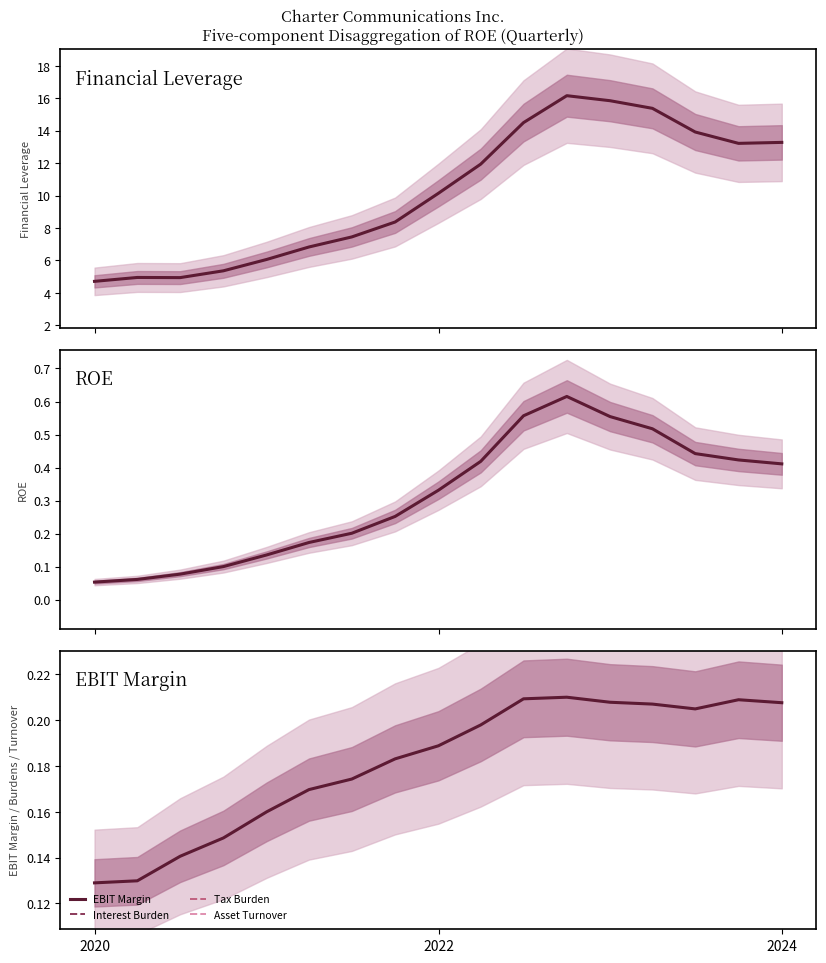

The value of Tax Burden at 8 is 0.3. True or false?

False